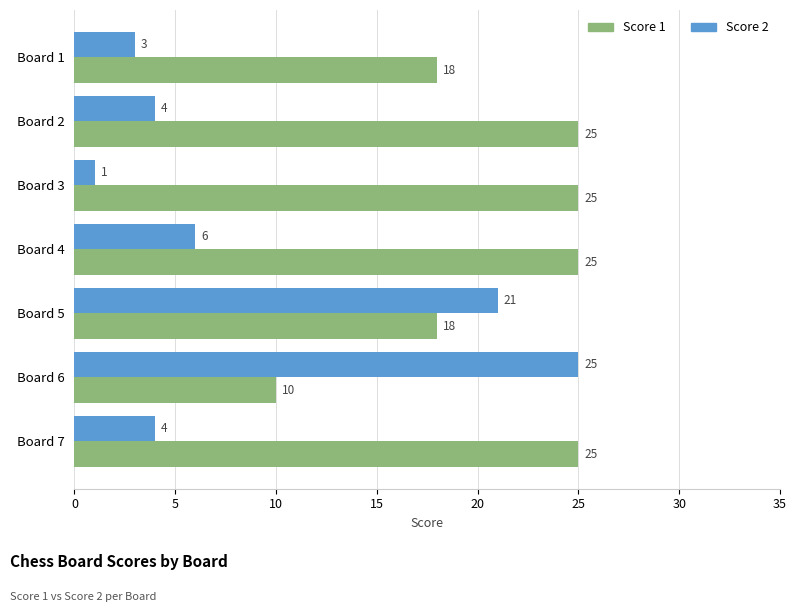

Where is Score 2 nearest to the value 13?

Board 4